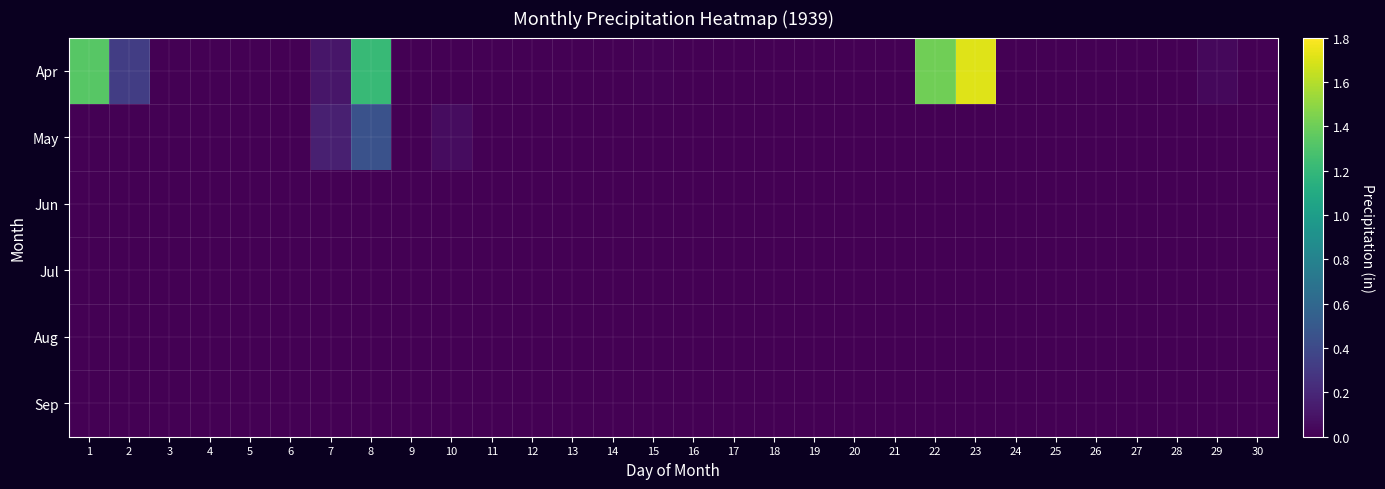

Count the number of data series in this chart.

6